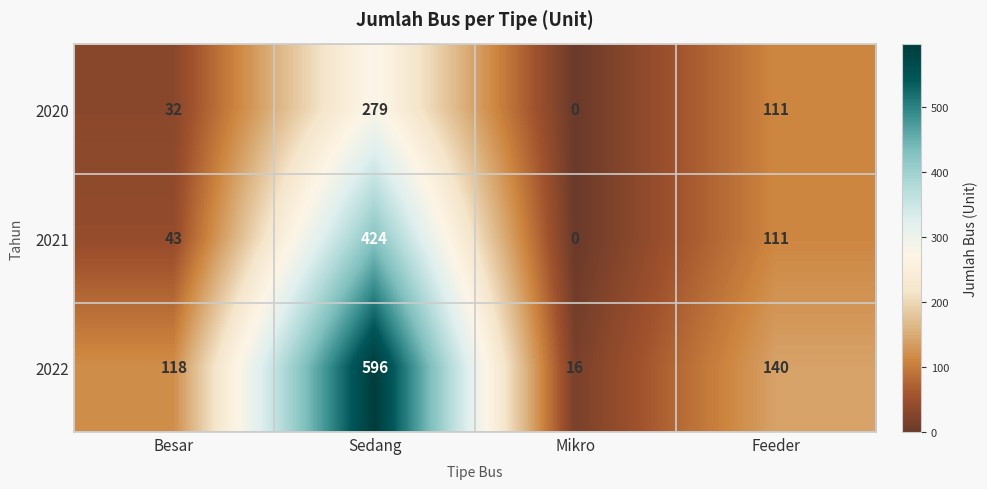

What is the sum of the 2020 values at Feeder and Sedang?

390